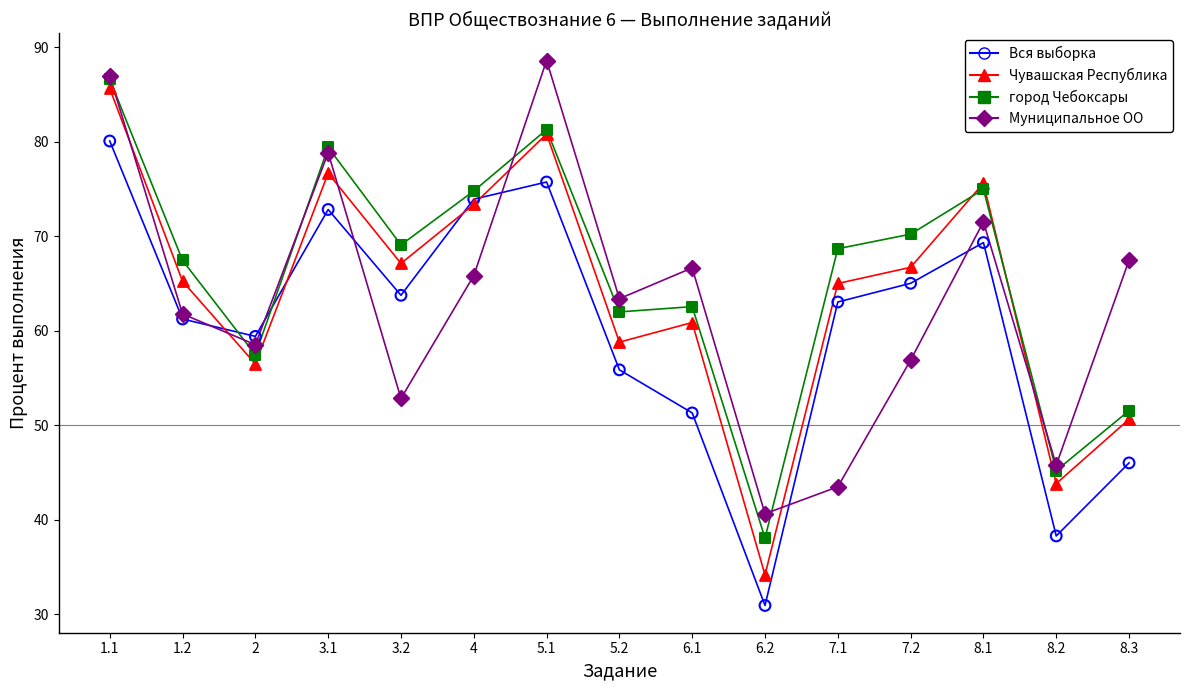

Which series contains the highest Y value?

Муниципальное ОО